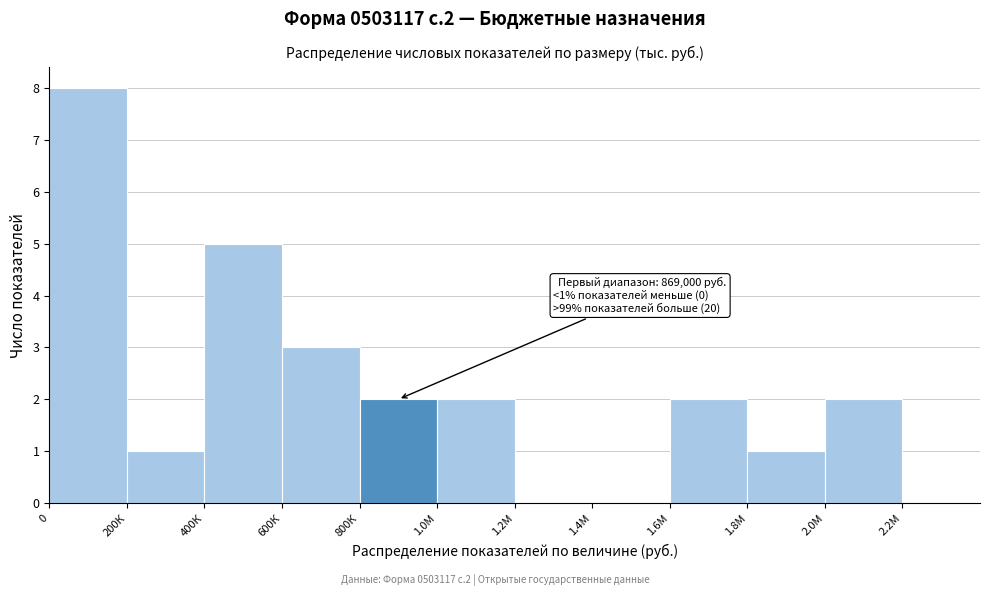

Reading left to right, list all the values displayed in this chart.

0=8	200К=1	400К=5	600К=3	800К=2	1.0М=2	1.2М=0	1.4М=0	1.6М=2	1.8М=1	2.0М=2	2.2М=0